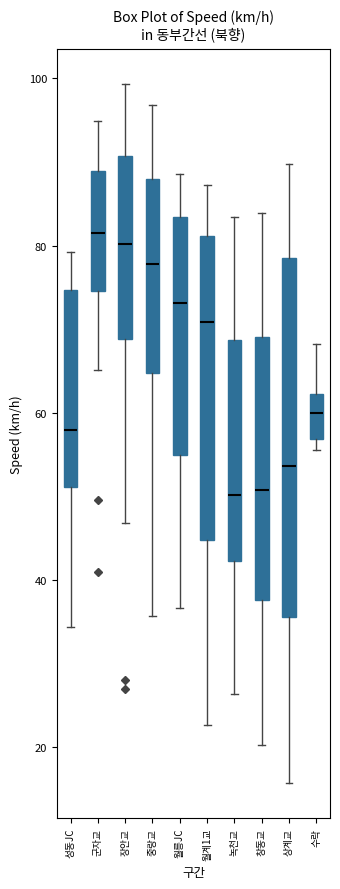

Reading left to right, read every box against the y-axis: the position of its median line, the range the box covers, and the ends of its whiskers. The values are not printed on the chart, so give them approximately, as read against the axis.

성동JC: median 58, box 52 to 74, whiskers 34 to 80
군자교: median 82, box 74 to 88, whiskers 66 to 94
장안교: median 80, box 68 to 90, whiskers 46 to 100
중랑교: median 78, box 64 to 88, whiskers 36 to 96
월릉JC: median 74, box 54 to 84, whiskers 36 to 88
월계1교: median 70, box 44 to 82, whiskers 22 to 88
녹천교: median 50, box 42 to 68, whiskers 26 to 84
창동교: median 50, box 38 to 70, whiskers 20 to 84
상계교: median 54, box 36 to 78, whiskers 16 to 90
수락: median 60, box 56 to 62, whiskers 56 (just below the box's lower edge) to 68